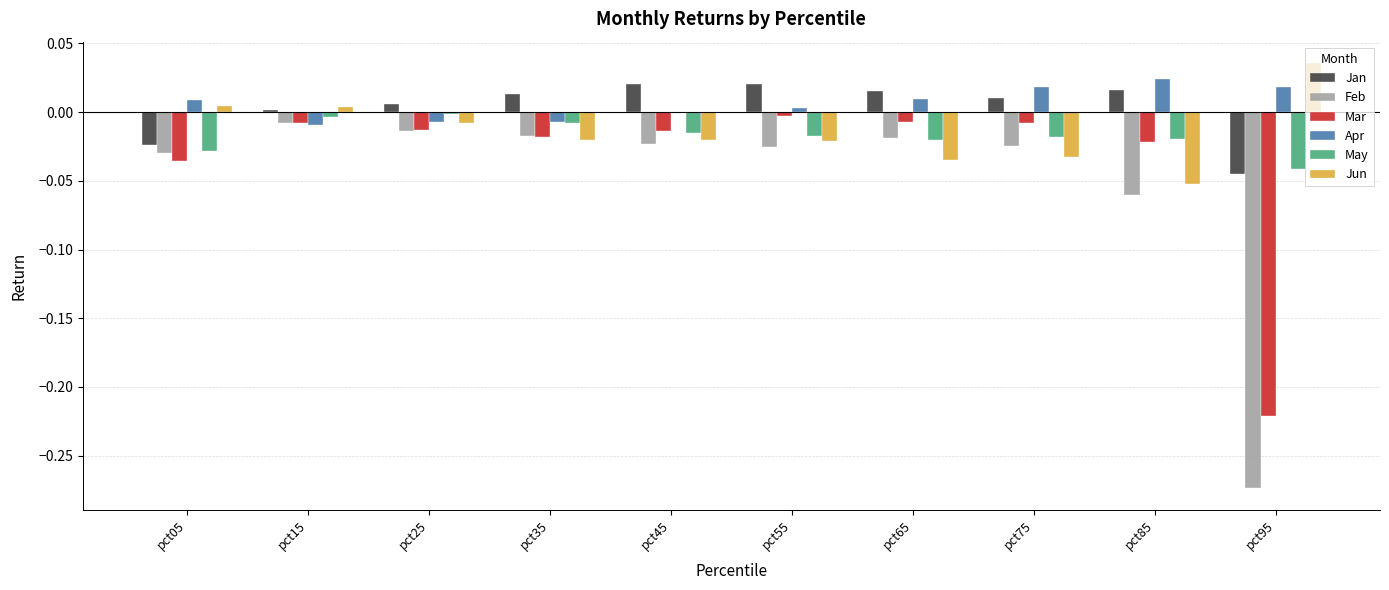

Is the value of Jan at pct65 greater than the value of Jun at pct75?

Yes